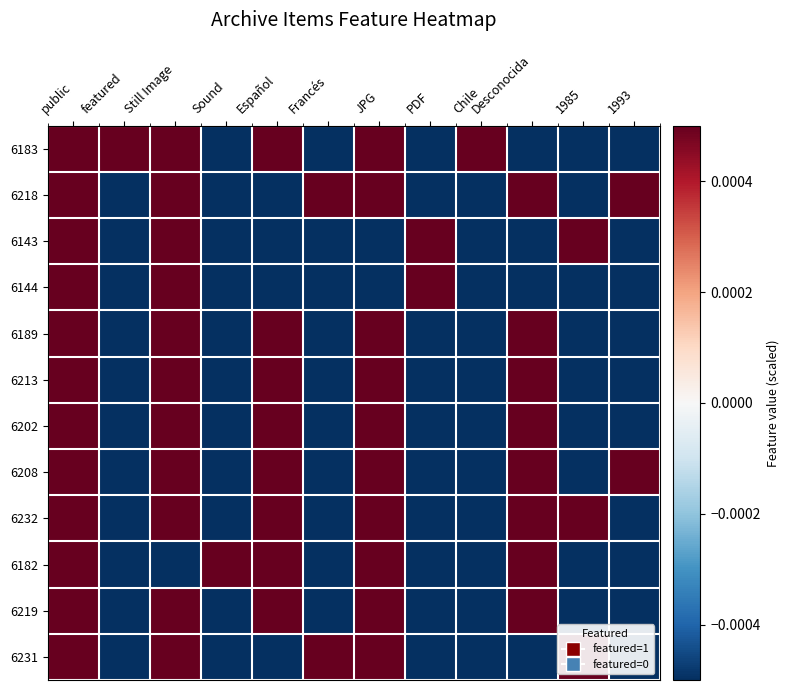

How many categories are shown in the chart?

12